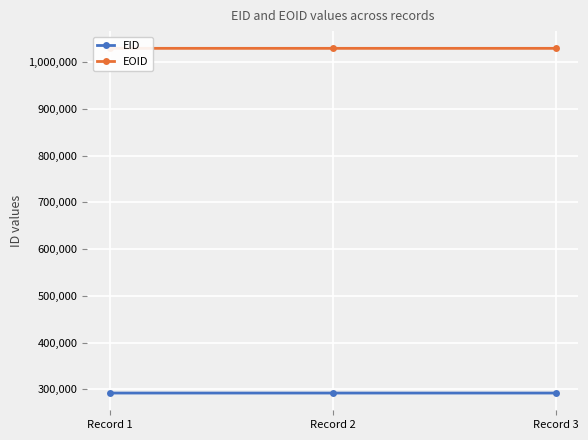

At Record 2, list the series in order from smallest to largest.

EID, EOID